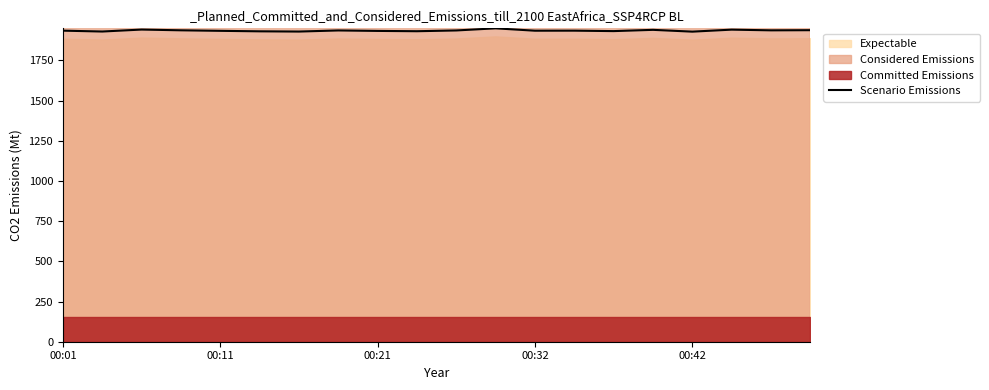

The value of Scenario Emissions at 00:42 is 1929.4. True or false?

True